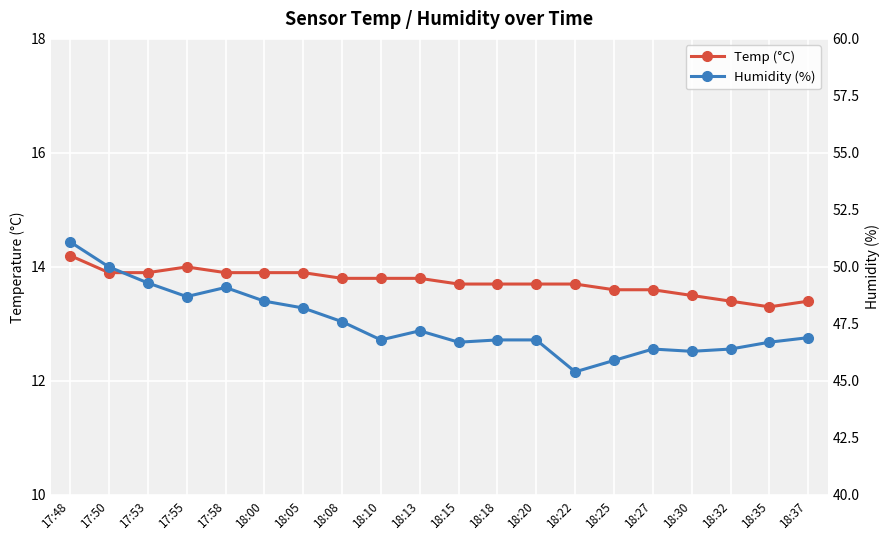

Is this an area chart (filled region under the line)?

No